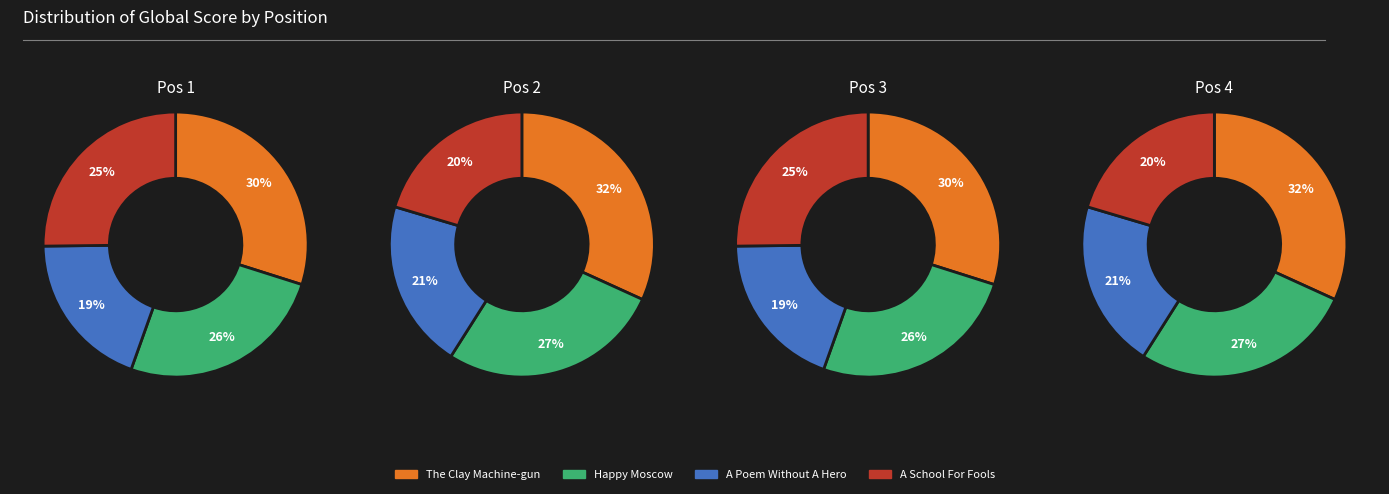

Do A Poem Without A Hero and The Clay Machine-gun together represent more than half of the pie?

No